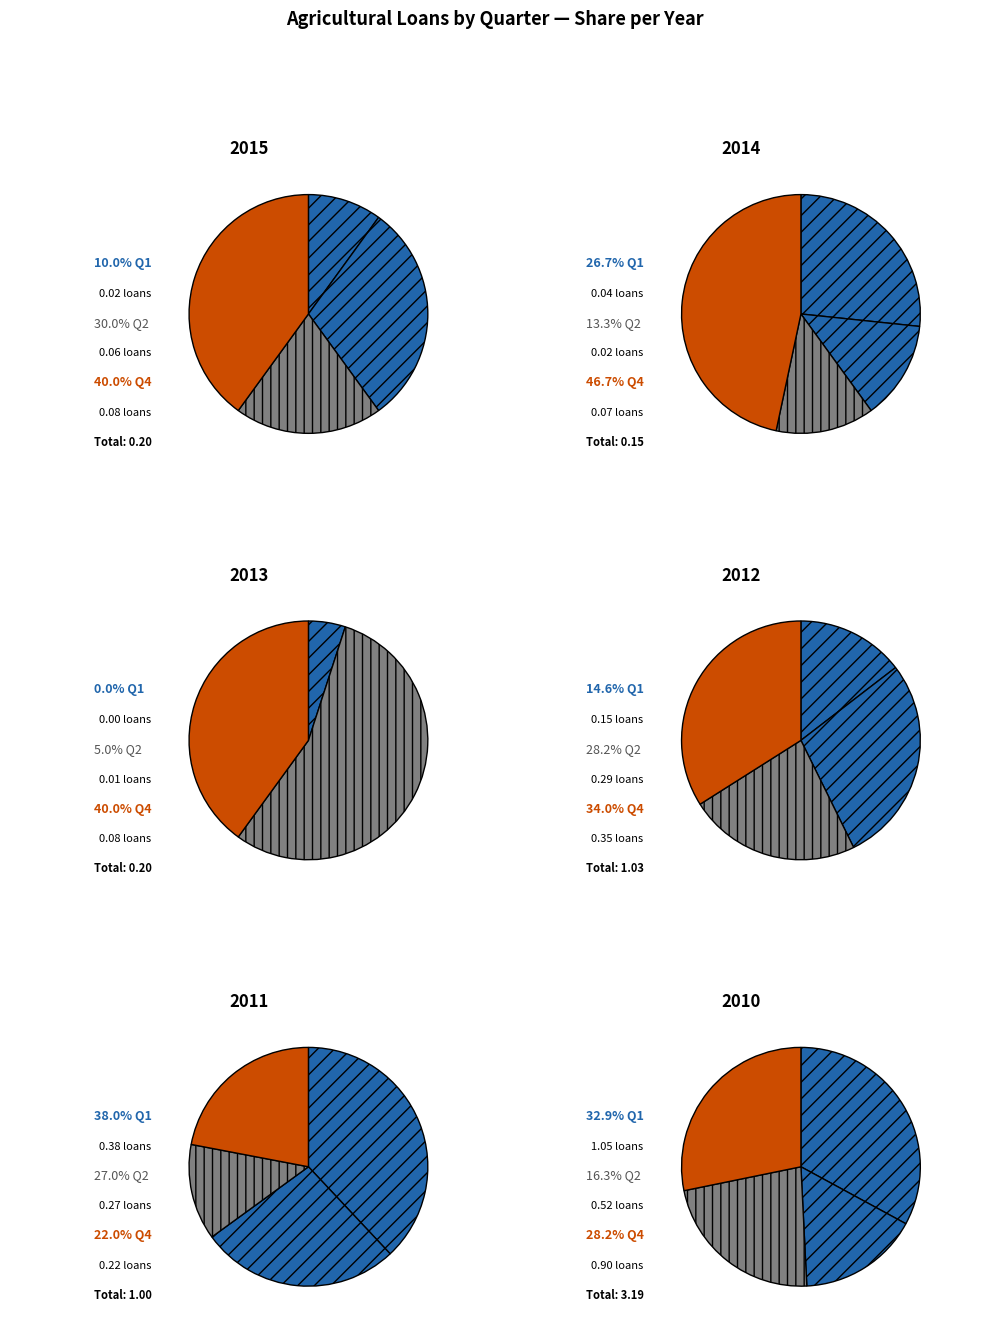

What is the spread (max minus min) of values at 2014?

0.1